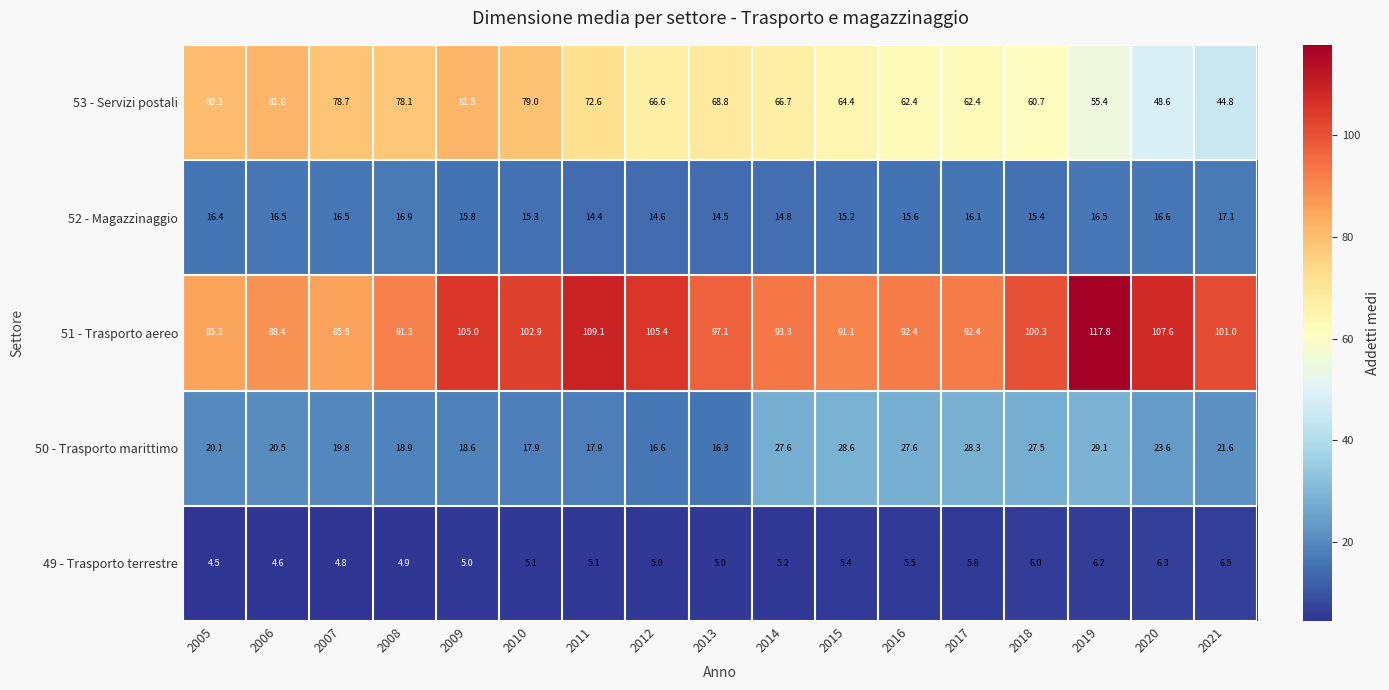

How many series are shown in this chart?

5